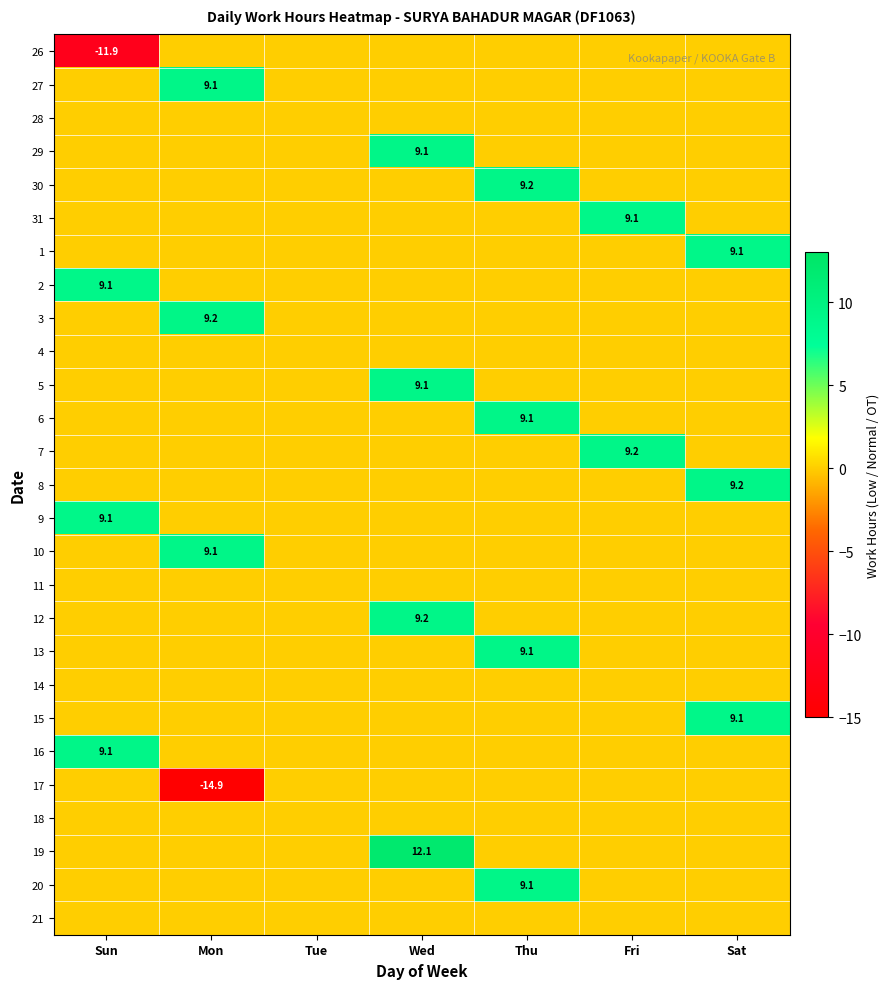

The 20 series shows 9.1 at Thu. True or false?

True